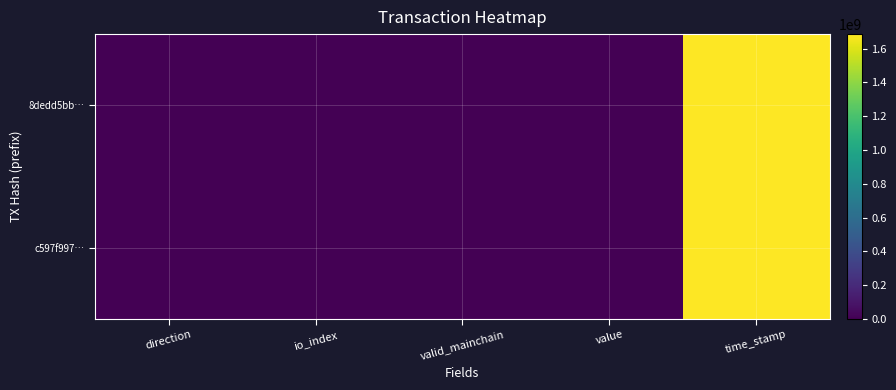

Reading right to left, extract all data points from this chart.

8dedd5bb…: time_stamp=1686160586.0	value=83.5	valid_mainchain=1.0	io_index=0.0	direction=-1.0
c597f997…: time_stamp=1684376313.0	value=83.5	valid_mainchain=1.0	io_index=3.0	direction=1.0